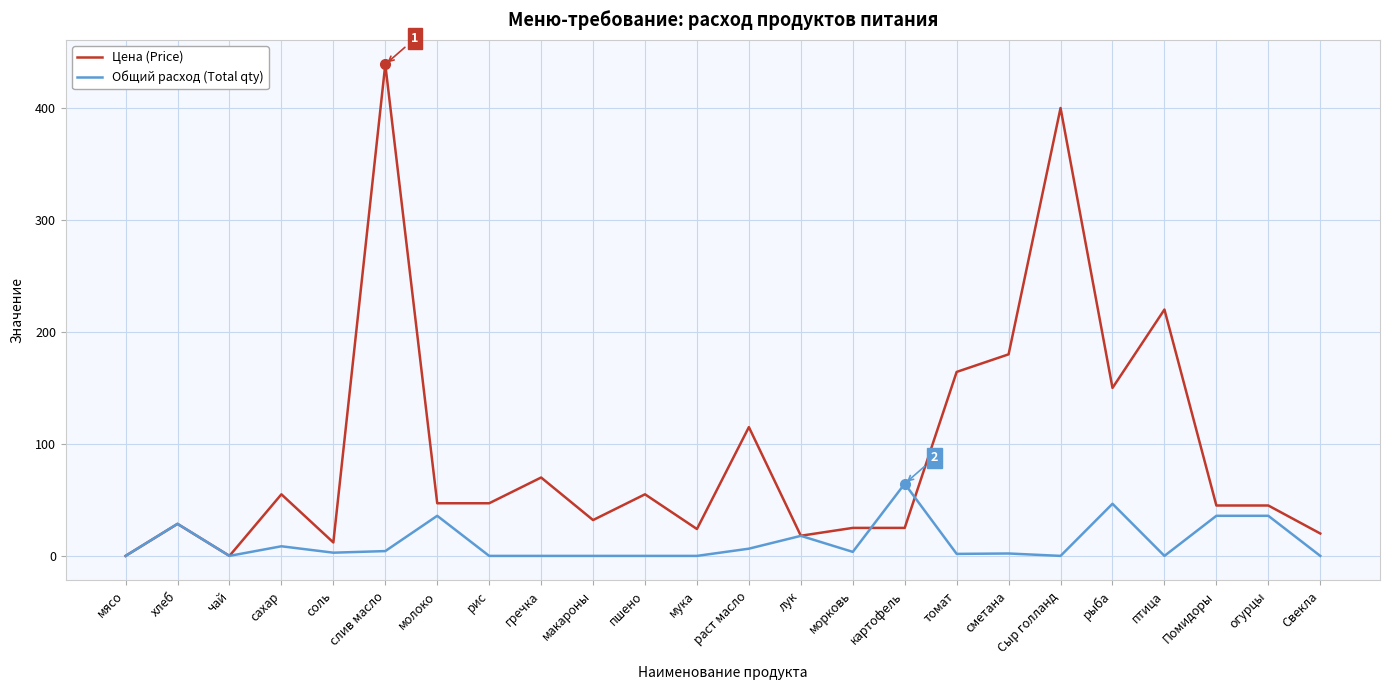

What is the difference between the highest and lowest values at картофель?

39.4